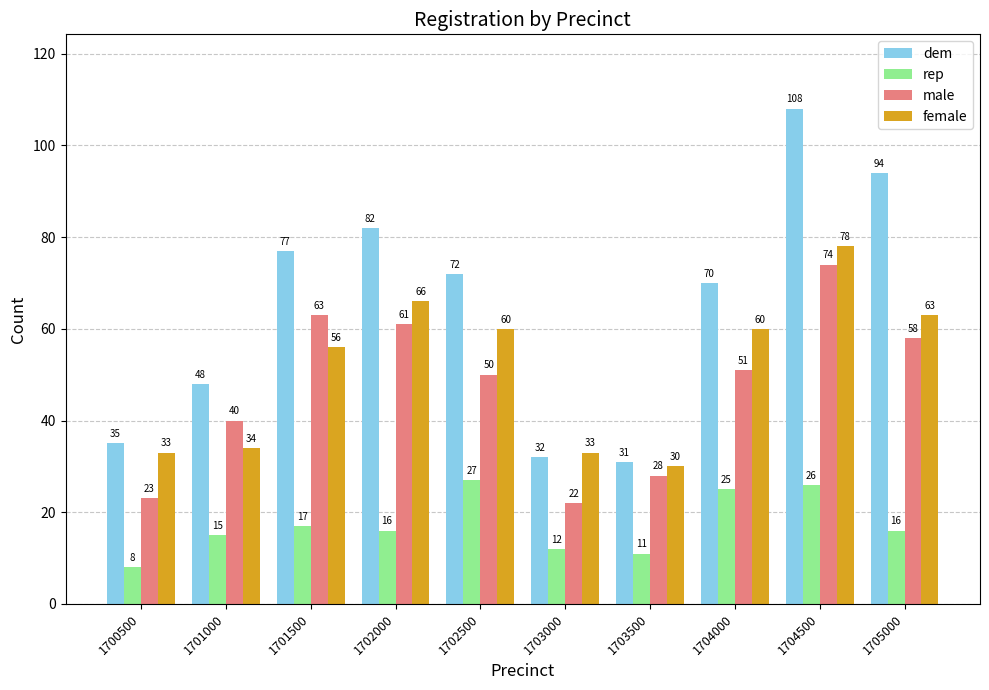

What is the maximum value shown in the chart?

108